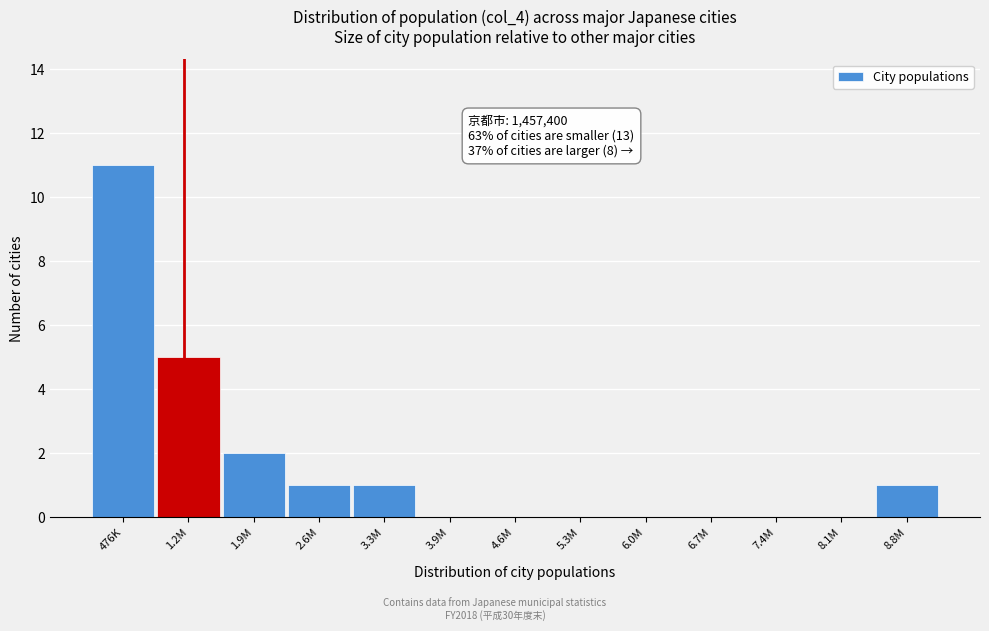

Reading left to right, list all the values displayed in this chart.

476K=11	1.2M=5	1.9M=2	2.6M=1	3.3M=1	3.9M=0	4.6M=0	5.3M=0	6.0M=0	6.7M=0	7.4M=0	8.1M=0	8.8M=1